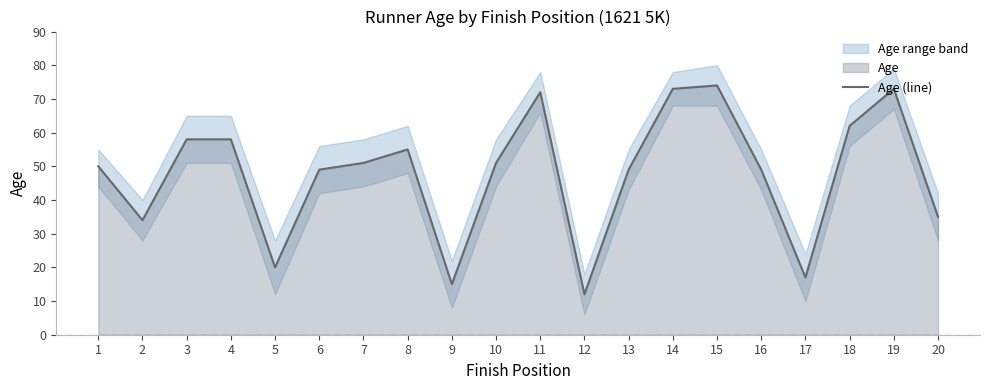

How many interior local valleys (lower than both neighbors) does the data have?

5